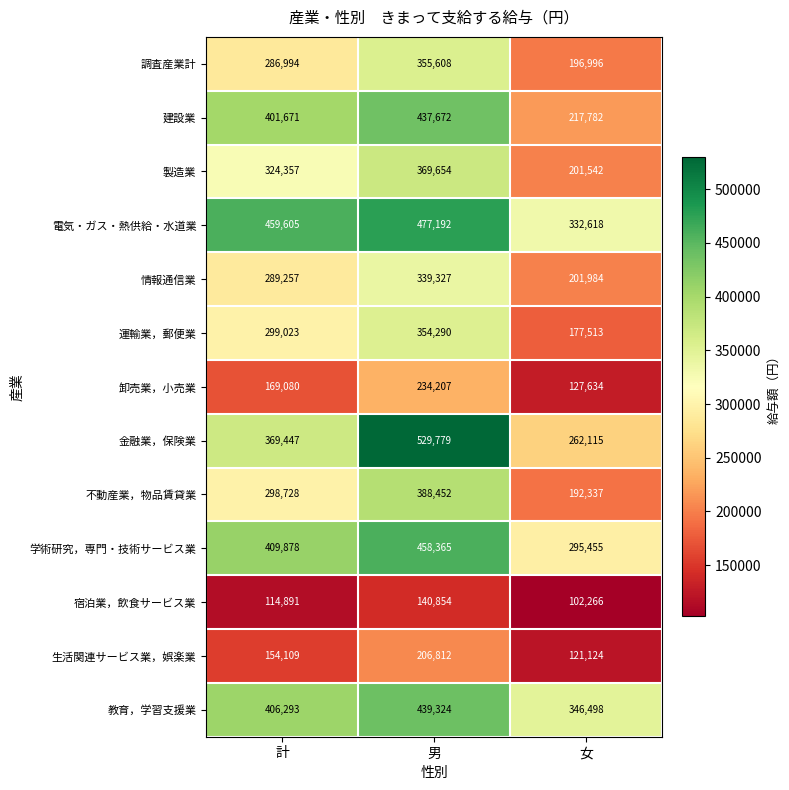

The 学術研究，専門・技術サービス業 series shows 458365 at 男. True or false?

True